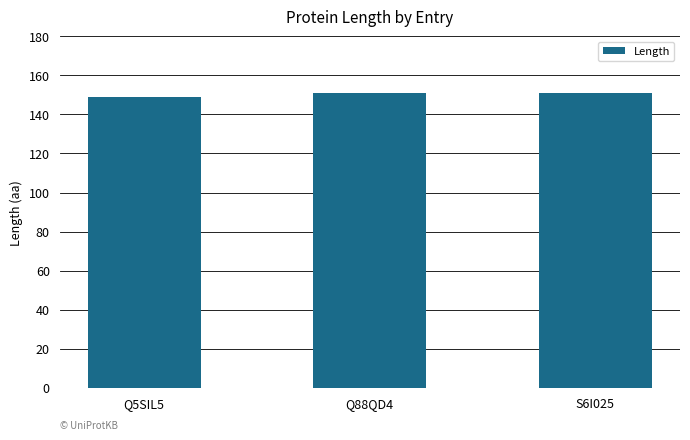

Between Q5SIL5 and Q88QD4, which is larger?

Q88QD4